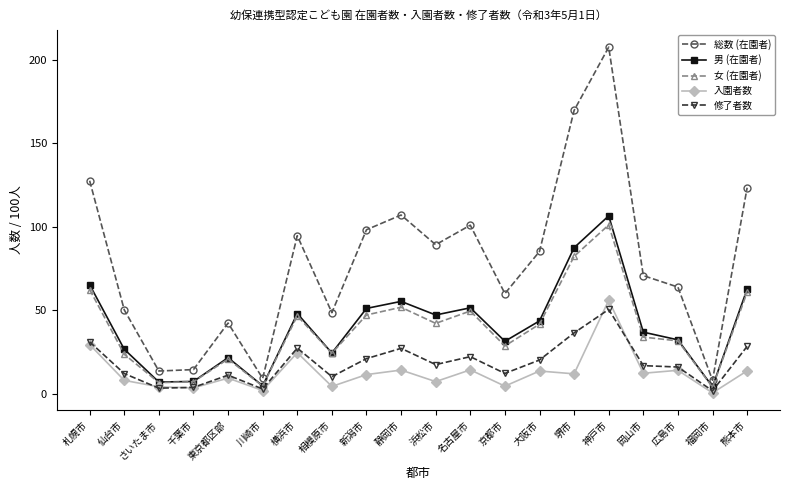

At which category does 男 (在園者) reach its first local peak?

東京都区部